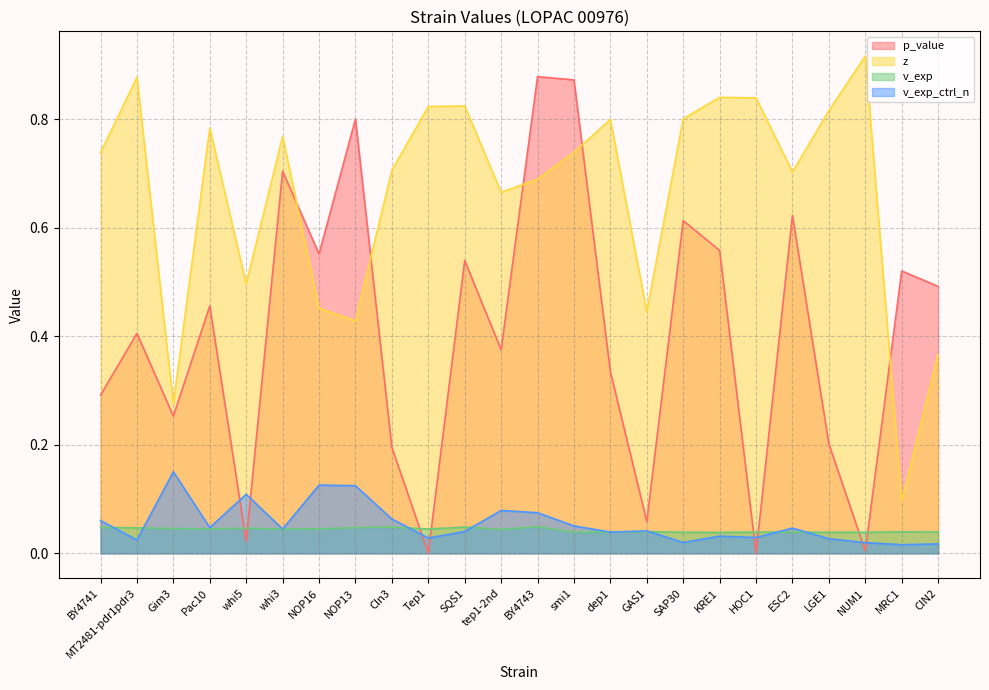

Reading left to right, extract all data points from this chart.

p_value: 0.3	0.4	0.3	0.5	0.0	0.7	0.6	0.8	0.2	0.0	0.5	0.4	0.9	0.9	0.3	0.1	0.6	0.6	0.0	0.6	0.2	0.0	0.5	0.5
z: 0.7	0.9	0.3	0.8	0.5	0.8	0.5	0.4	0.7	0.8	0.8	0.7	0.7	0.7	0.8	0.4	0.8	0.8	0.8	0.7	0.8	0.9	0.1	0.4
v_exp: 0.0	0.0	0.0	0.0	0.0	0.0	0.0	0.0	0.0	0.0	0.0	0.0	0.0	0.0	0.0	0.0	0.0	0.0	0.0	0.0	0.0	0.0	0.0	0.0
v_exp_ctrl_n: 0.1	0.0	0.2	0.0	0.1	0.0	0.1	0.1	0.1	0.0	0.0	0.1	0.1	0.1	0.0	0.0	0.0	0.0	0.0	0.0	0.0	0.0	0.0	0.0